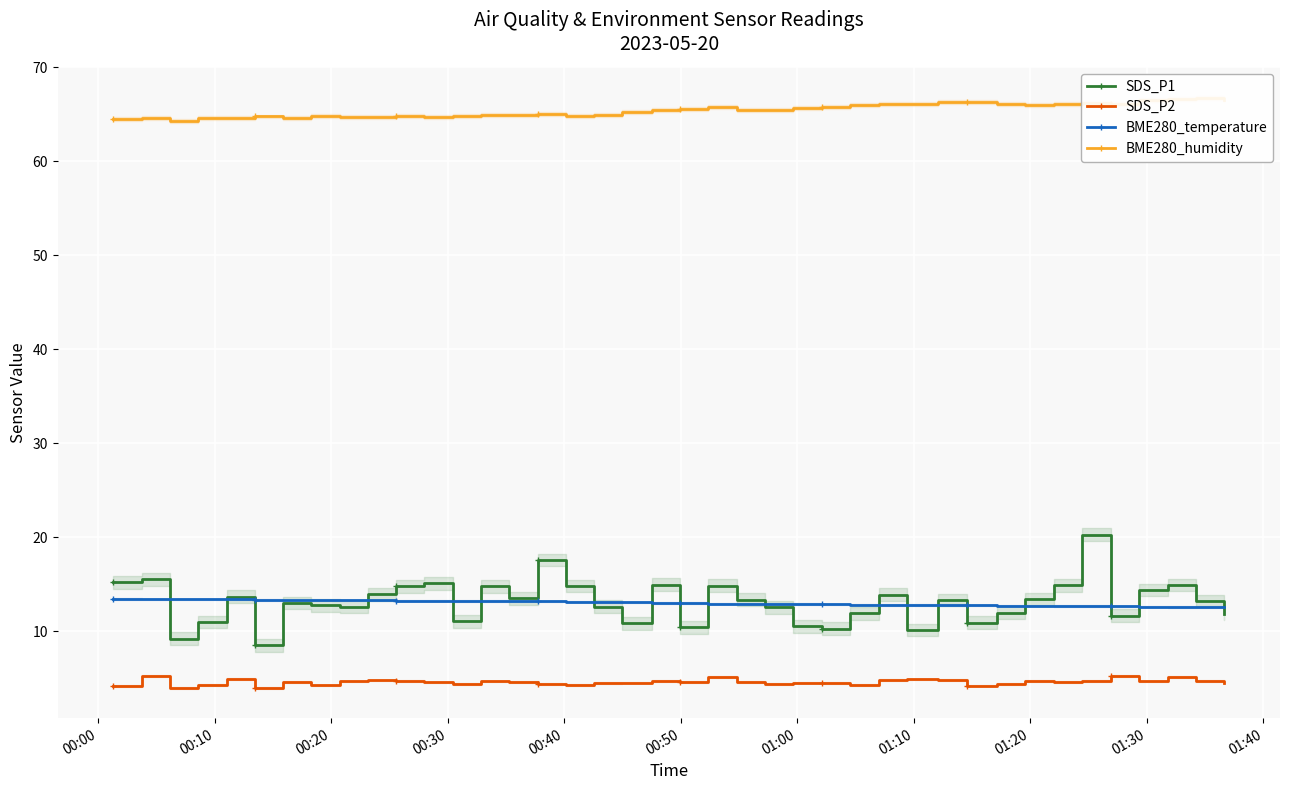

Count the number of data series in this chart.

4